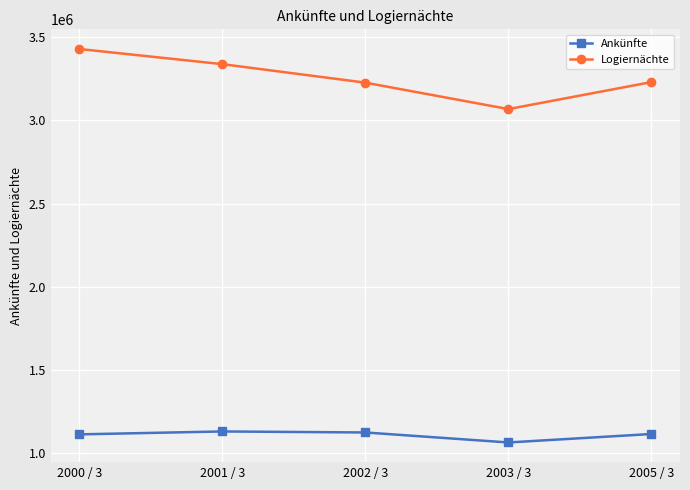

The value of Logiernächte at 2002 / 3 is 2141840. True or false?

False